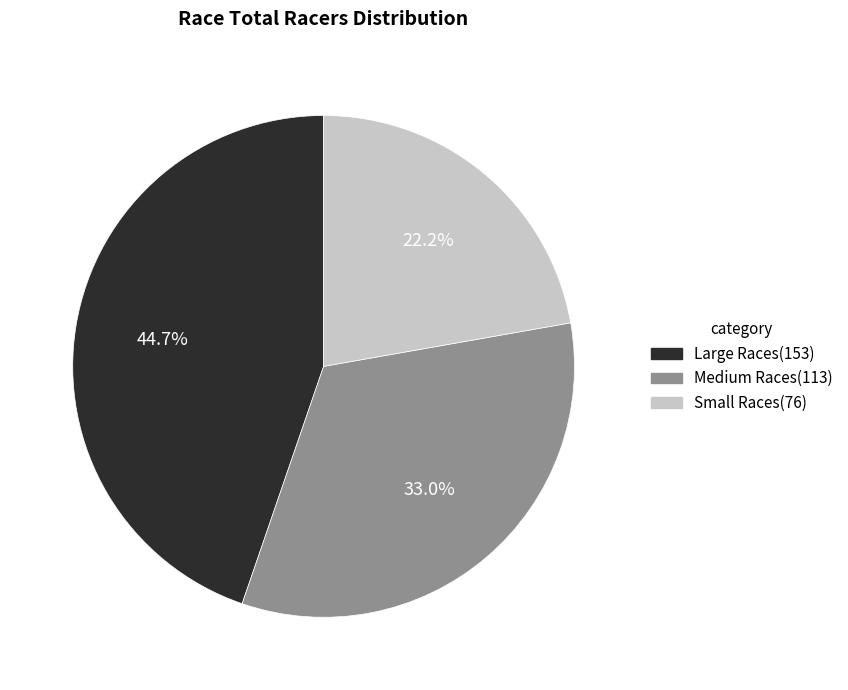

Approximately how many times larger is the value at Large Races(153) compared to Small Races(76)?

2.0